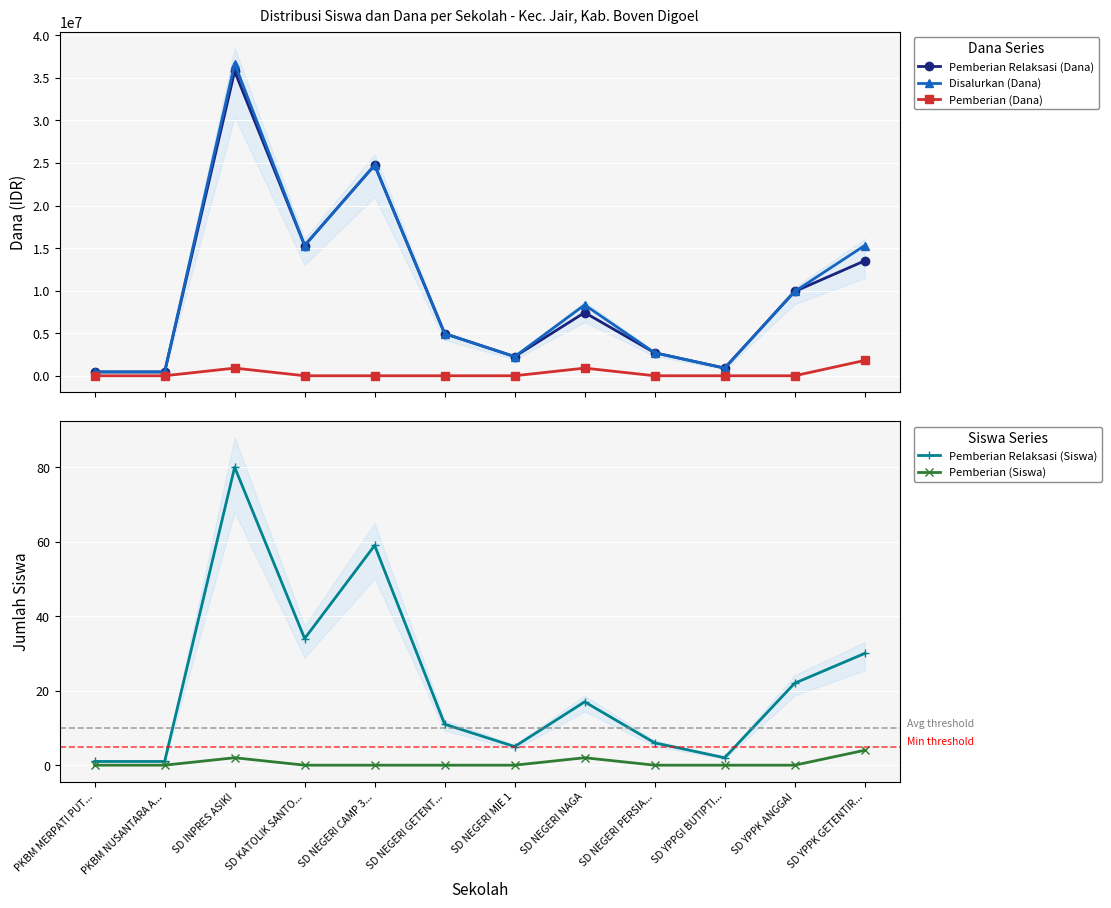

Reading right to left, list all the values displayed in this chart.

Pemberian Relaksasi (Dana): 13500000	9900000	900000	2700000	7425000	2250000	4950000	24750000	15300000	35775000	450000	450000
Disalurkan (Dana): 15300000	9900000	900000	2700000	8325000	2250000	4950000	24750000	15300000	36675000	450000	450000
Pemberian (Dana): 1800000	0	0	0	900000	0	0	0	0	900000	0	0
Pemberian Relaksasi (Siswa): 30	22	2	6	17	5	11	59	34	80	1	1
Pemberian (Siswa): 4	0	0	0	2	0	0	0	0	2	0	0